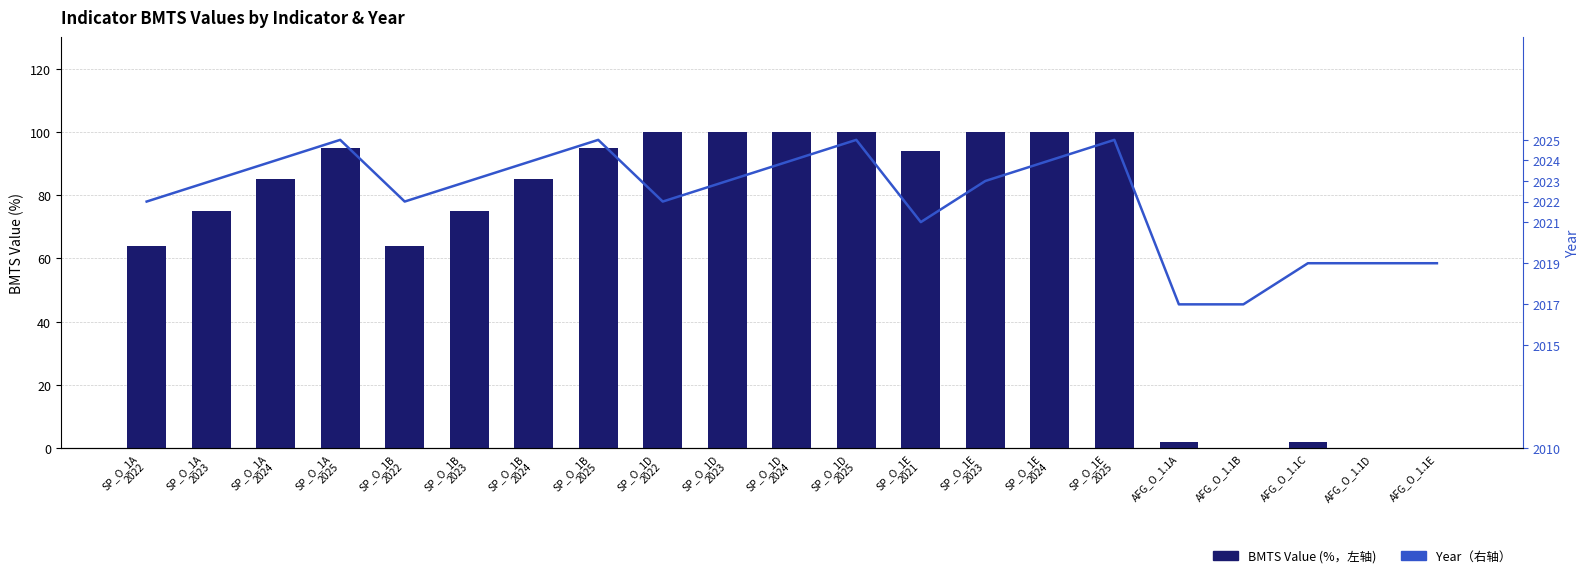

What is the minimum value for Year（右轴）?

2017